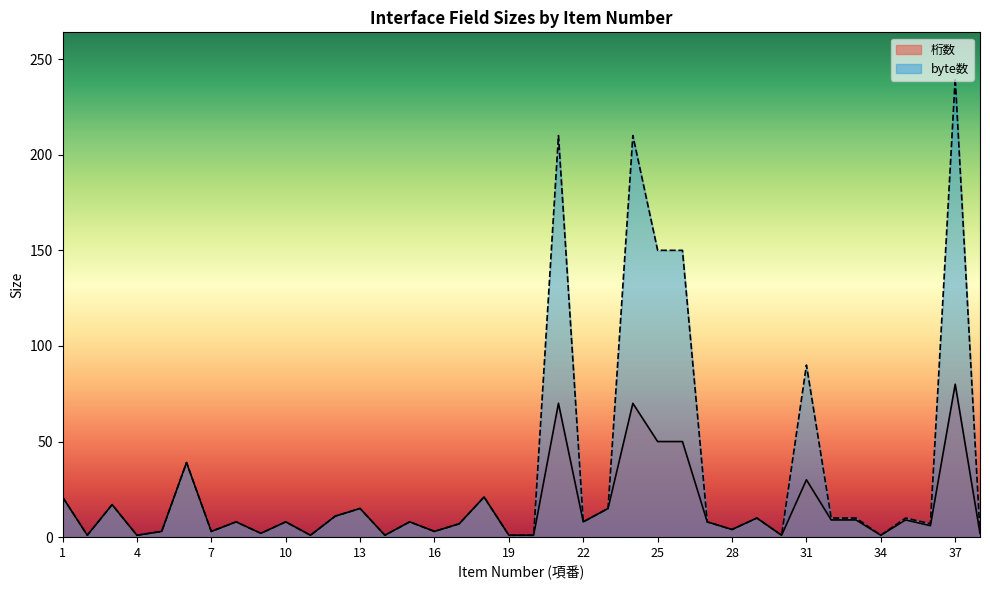

At 18, list the series in order from largest to smallest.

桁数, byte数